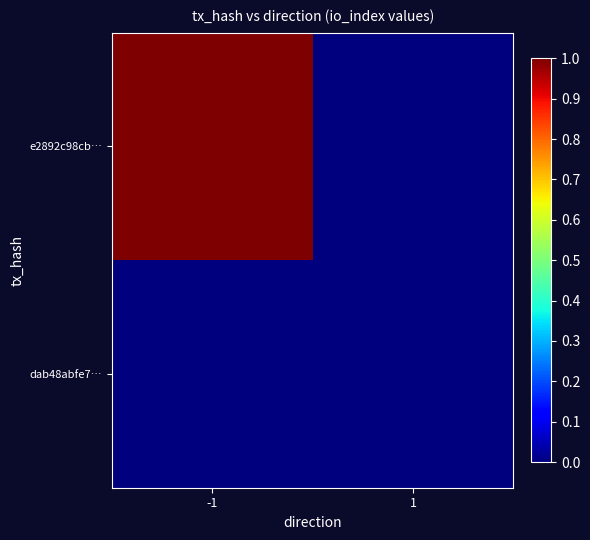

Rank the series at 1 from lowest to highest value.

e2892c98cb…, dab48abfe7…